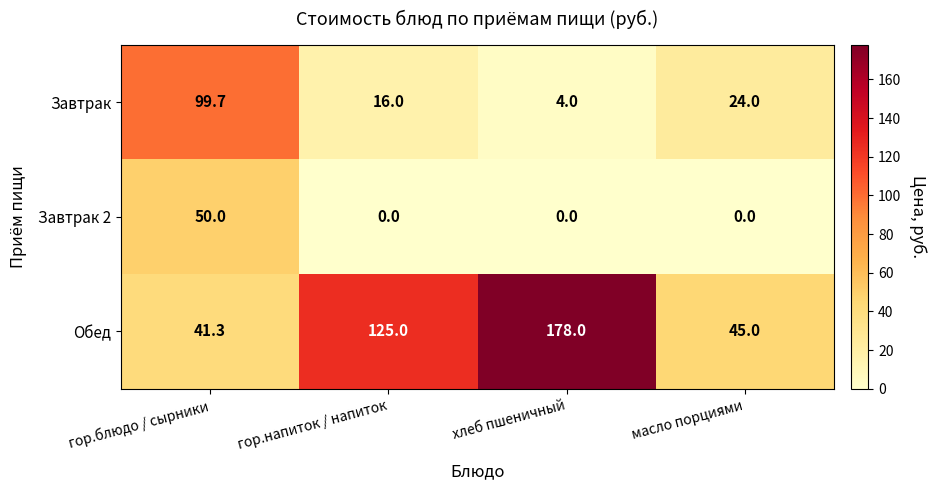

What is the spread (max minus min) of values at гор.блюдо / сырники?

58.4